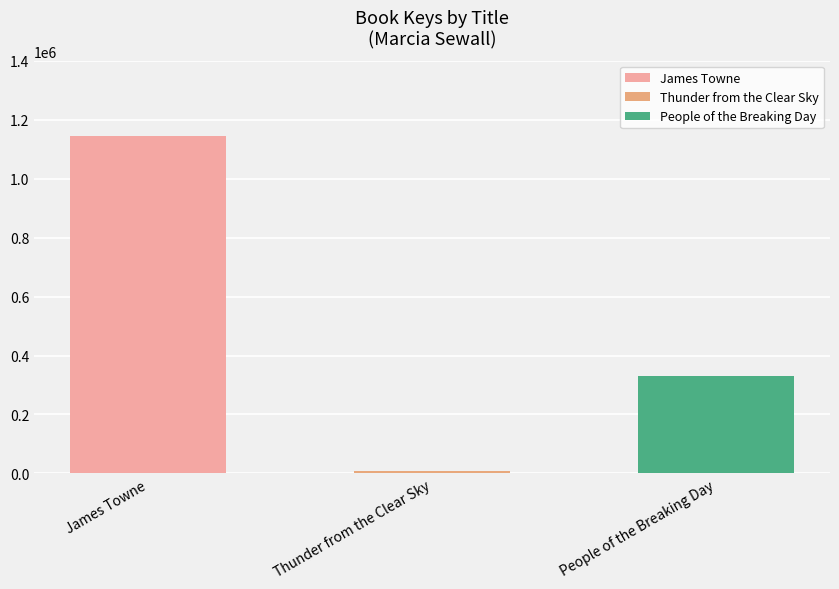

What is the change in value from Thunder from the Clear Sky to People of the Breaking Day?

+324585